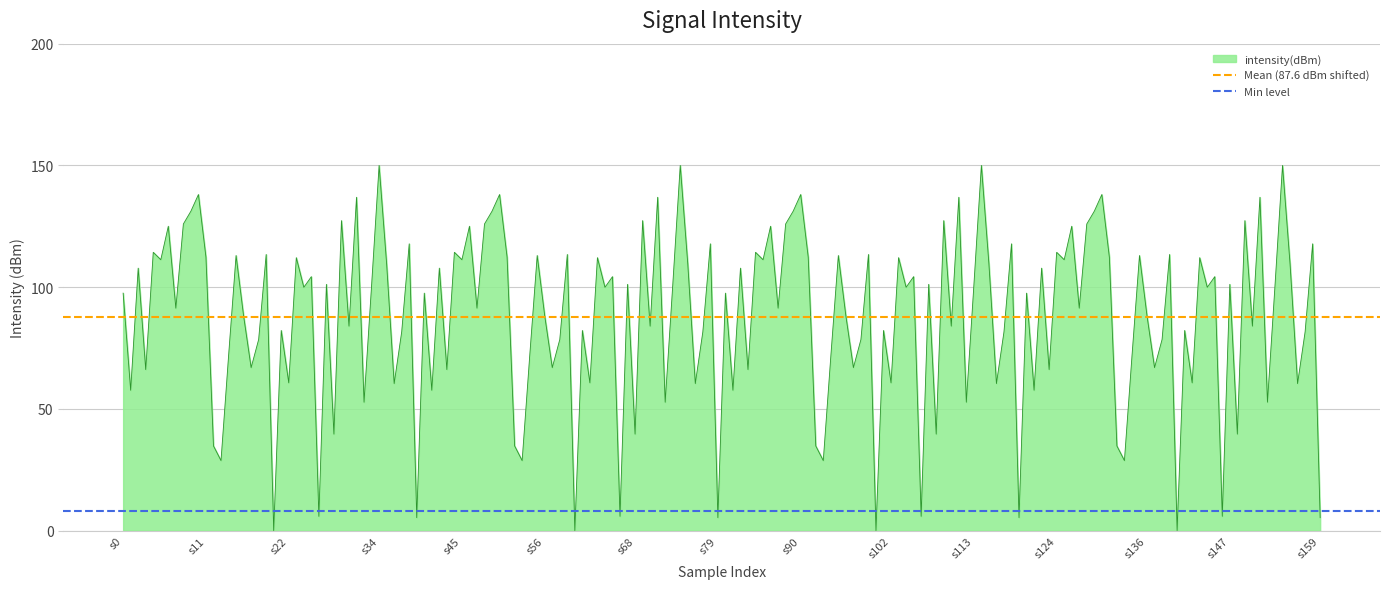

How many lines are shown in the chart?

2